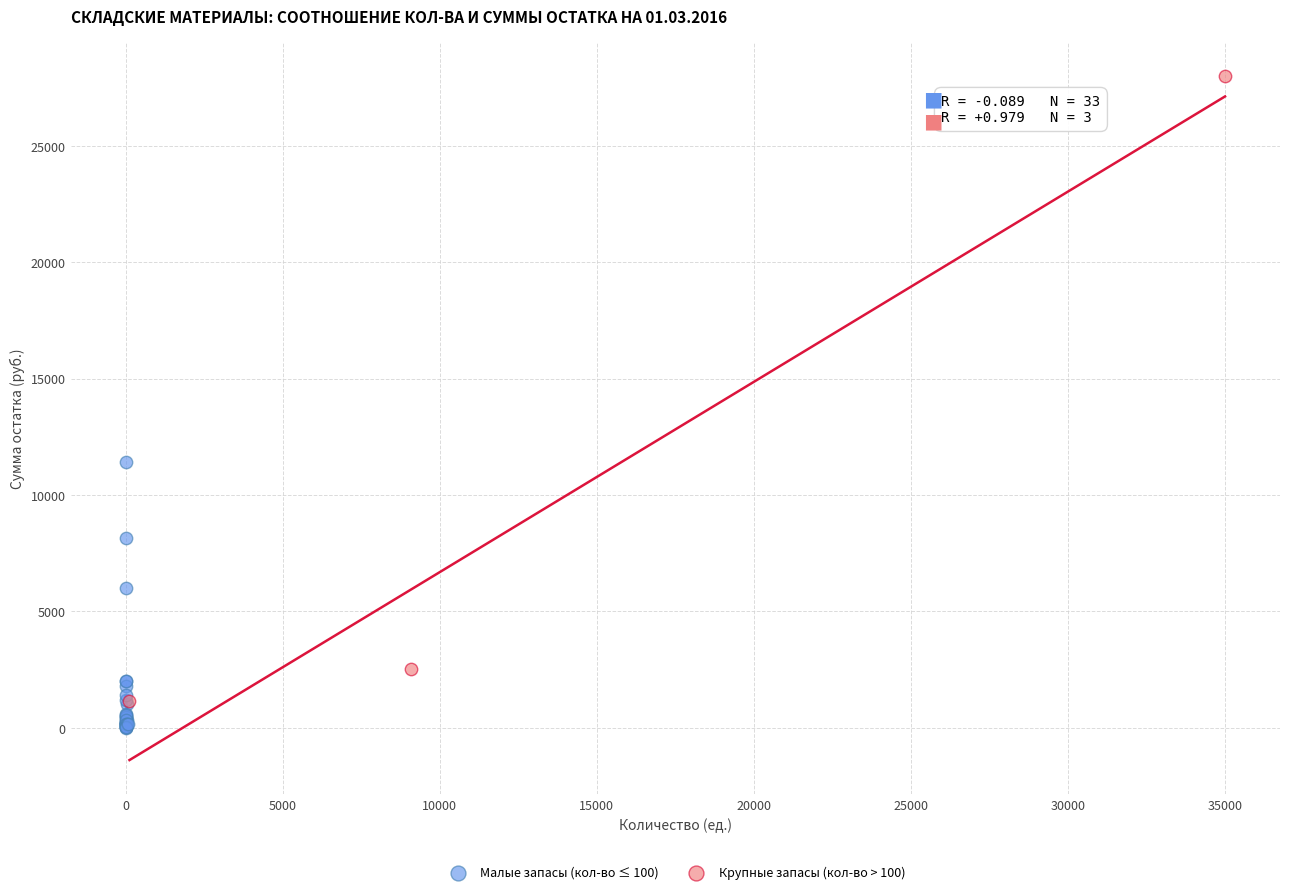

Which series has the largest Y range (max minus min)?

Крупные запасы (кол-во > 100)